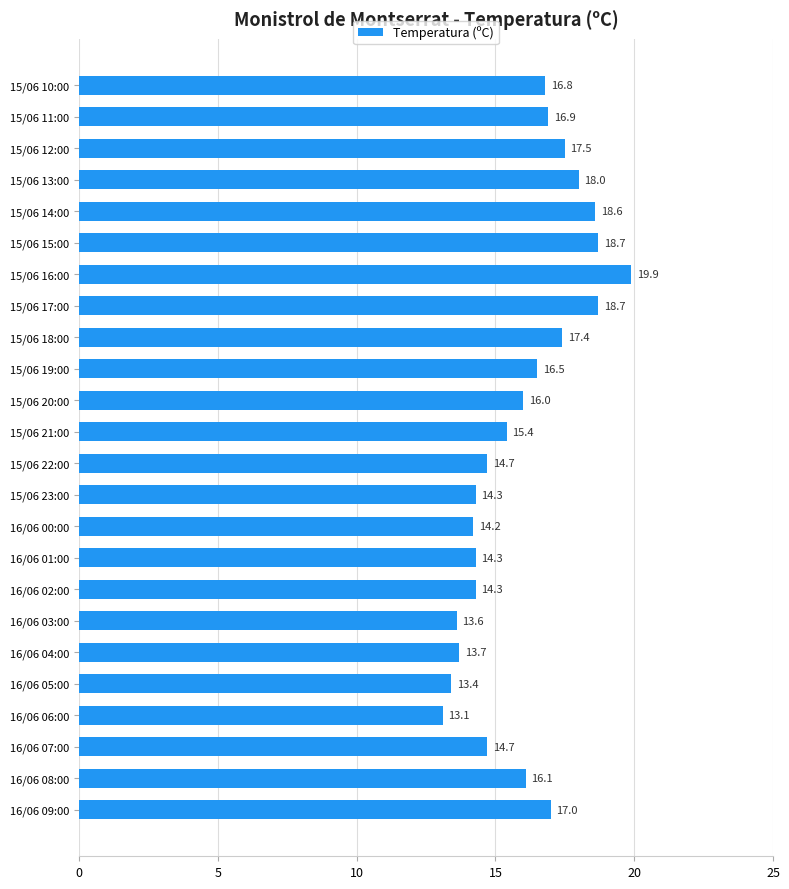

At which category does the chart reach its minimum across all series?

16/06 06:00